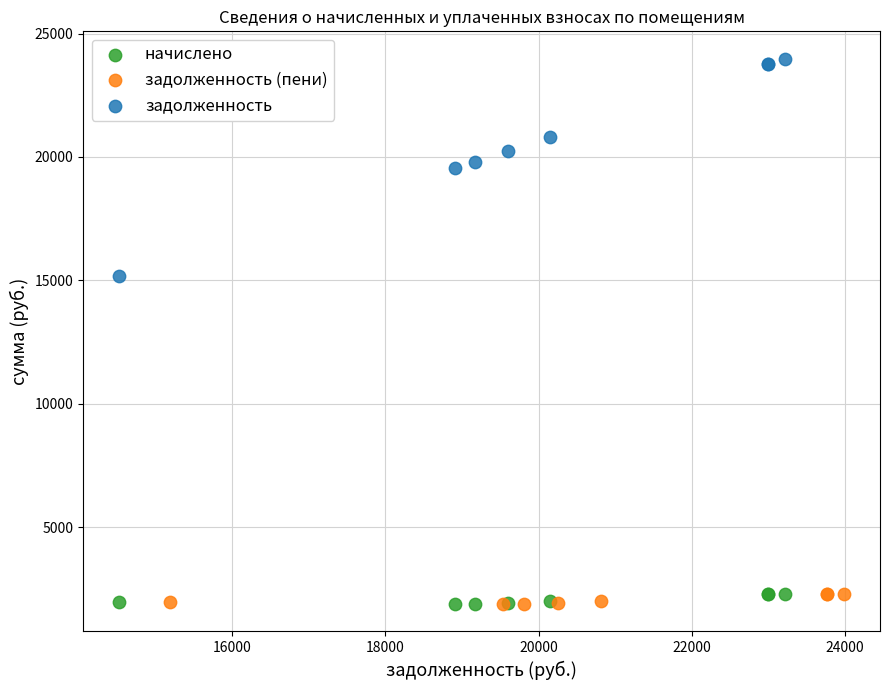

Which series reaches the maximum Y coordinate?

задолженность